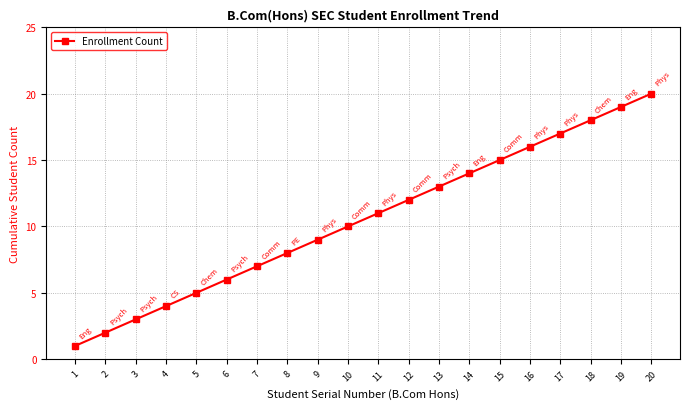

Rank the categories by value from lowest to highest.

1, 2, 3, 4, 5, 6, 7, 8, 9, 10, 11, 12, 13, 14, 15, 16, 17, 18, 19, 20